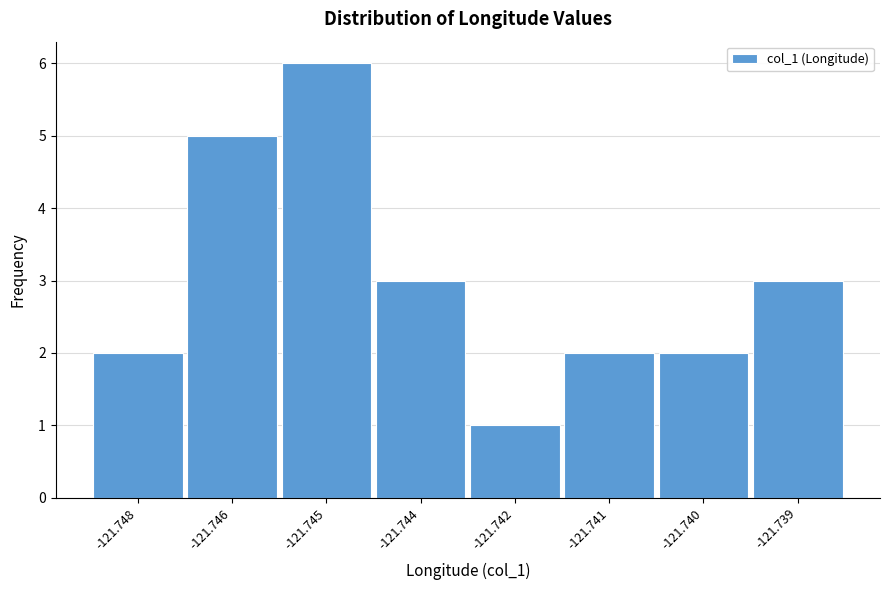

Reading left to right, extract all data points from this chart.

-121.748=2	-121.746=5	-121.745=6	-121.744=3	-121.742=1	-121.741=2	-121.740=2	-121.739=3